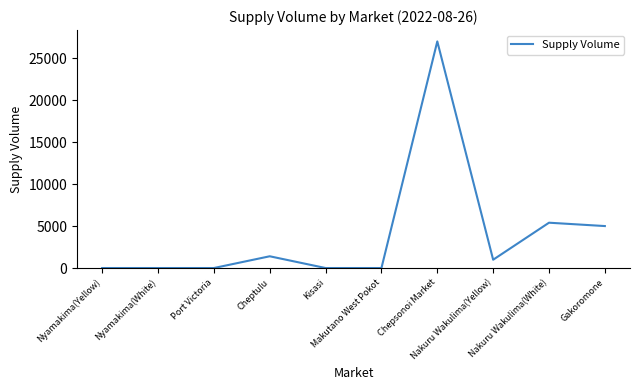

True or false: there are more than 2 points higher than both neighbors.

True